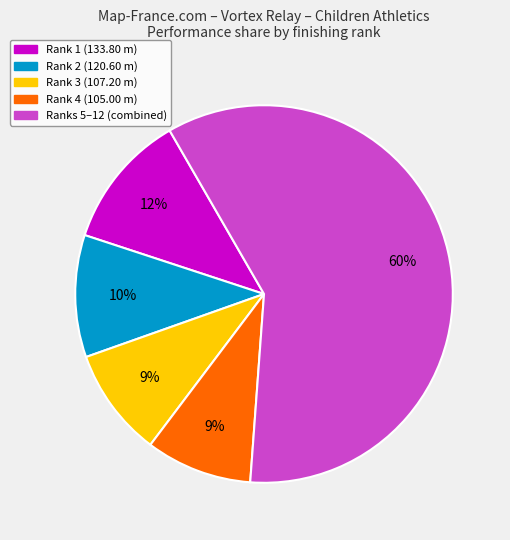

Is the sum of Rank 4 (105.00 m) and Rank 1 (133.80 m) greater than half?

No